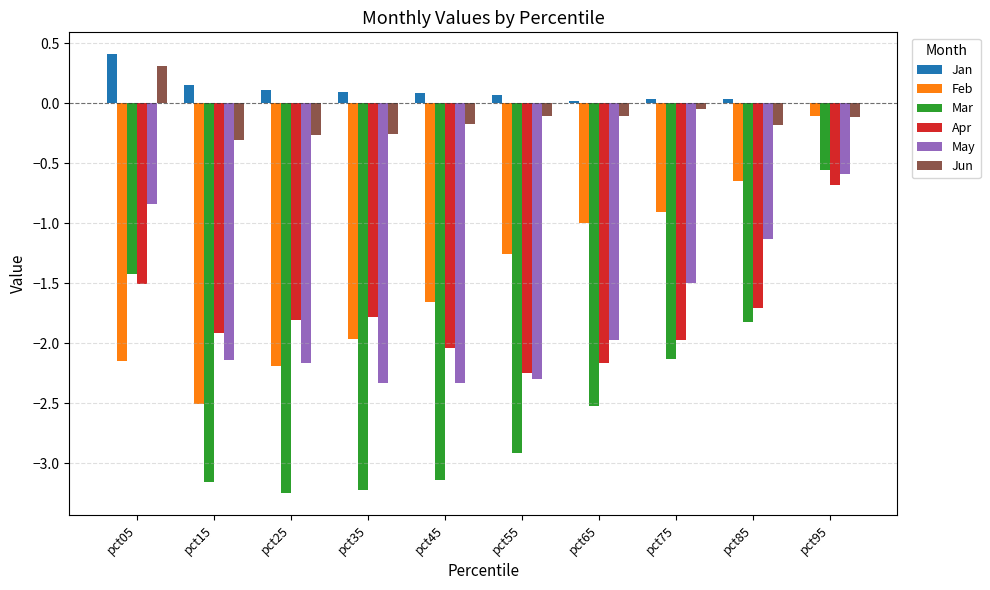

What is the sum of all Feb values?

-14.4